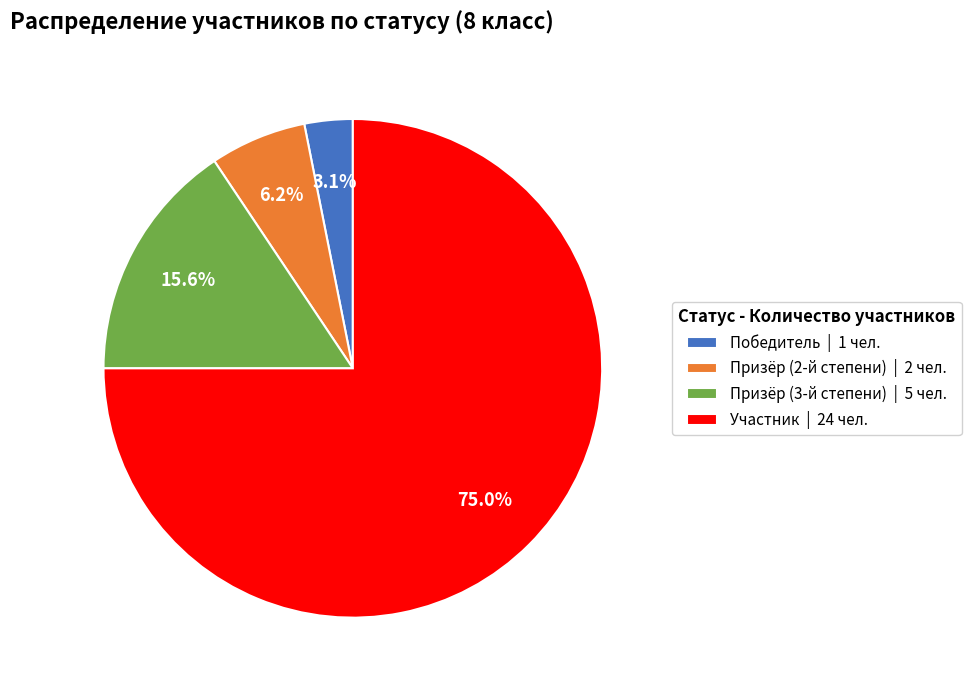

Which slice is the smallest?

Победитель